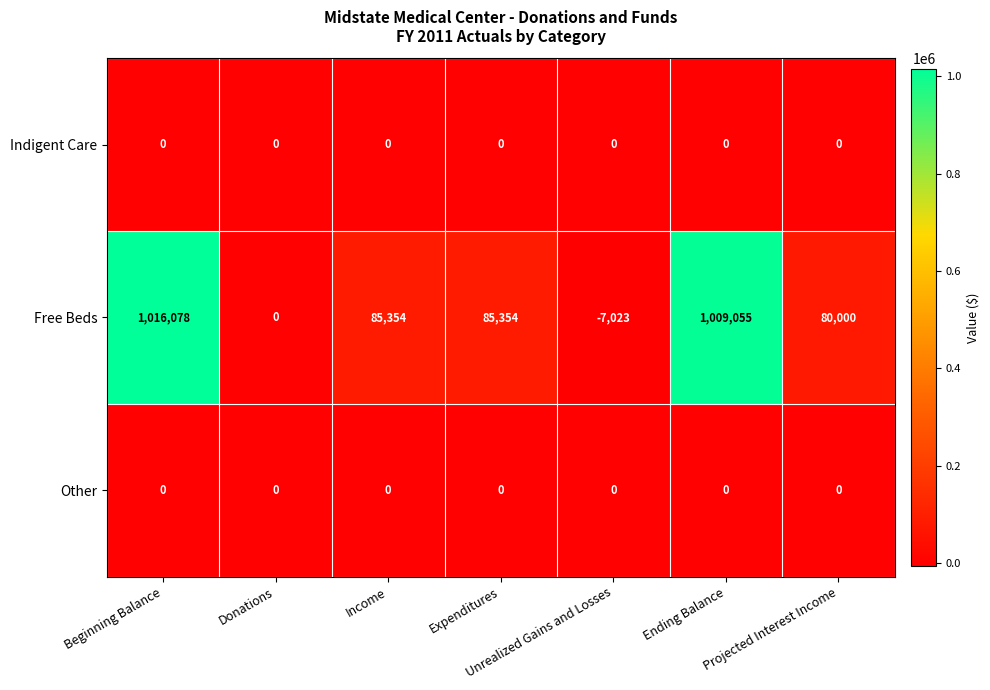

How many data points in Free Beds are less than 85354?

3